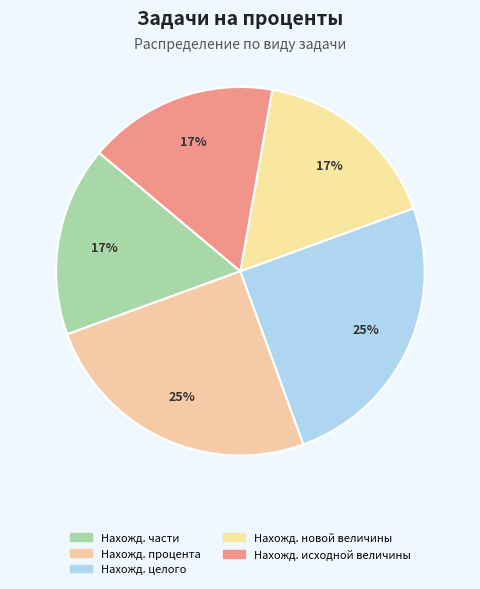

Which slice is the largest?

Нахождение процента по части и целому